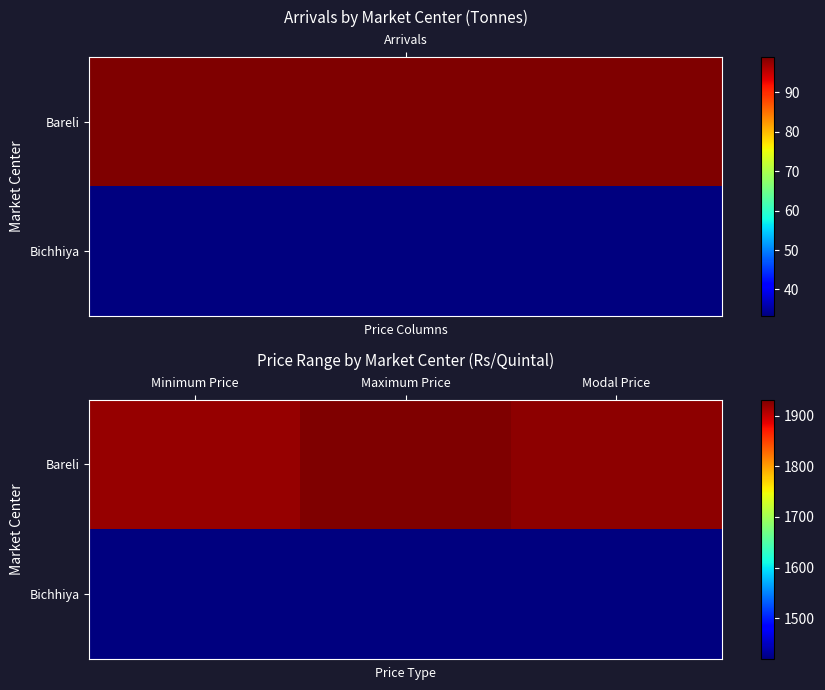

How many data points does each series have?

3